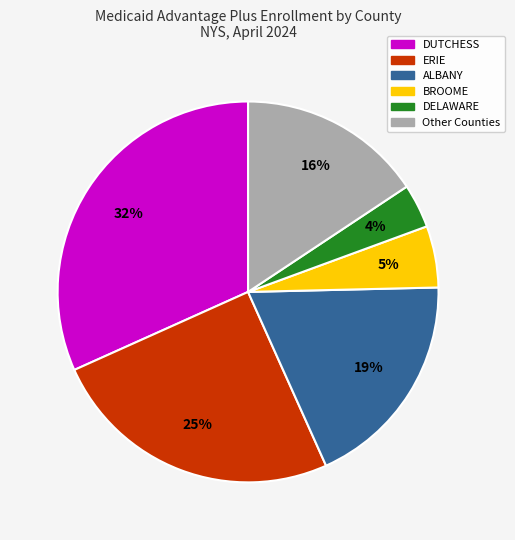

Which has a higher value, Other Counties or ERIE?

ERIE